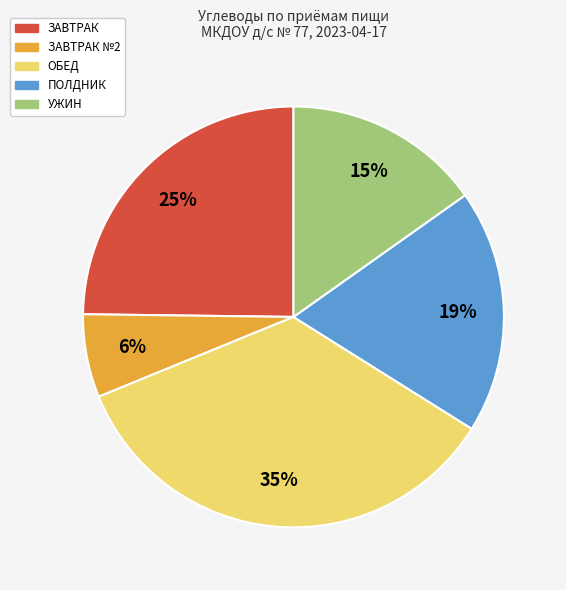

To the nearest percent, what is the difference between the largest and smallest slice percentages?

29%